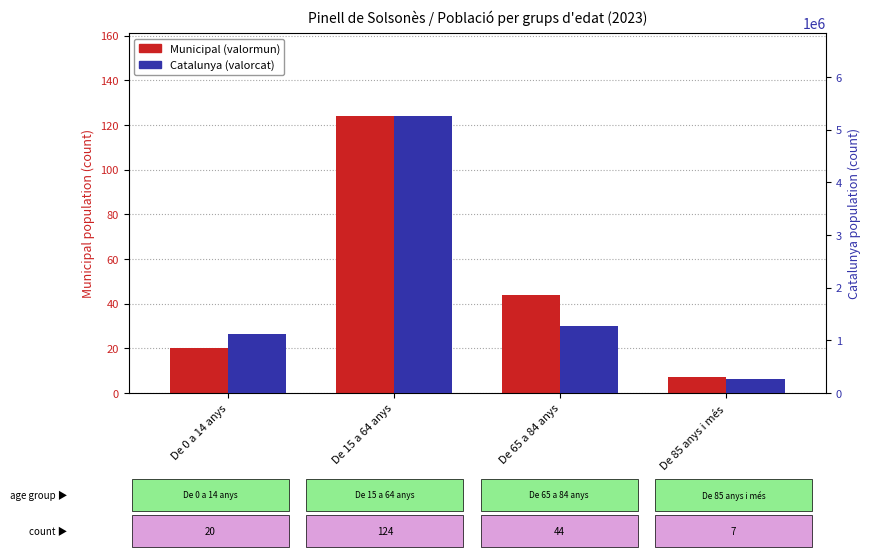

At which category is the sum across all series the highest?

De 15 a 64 anys